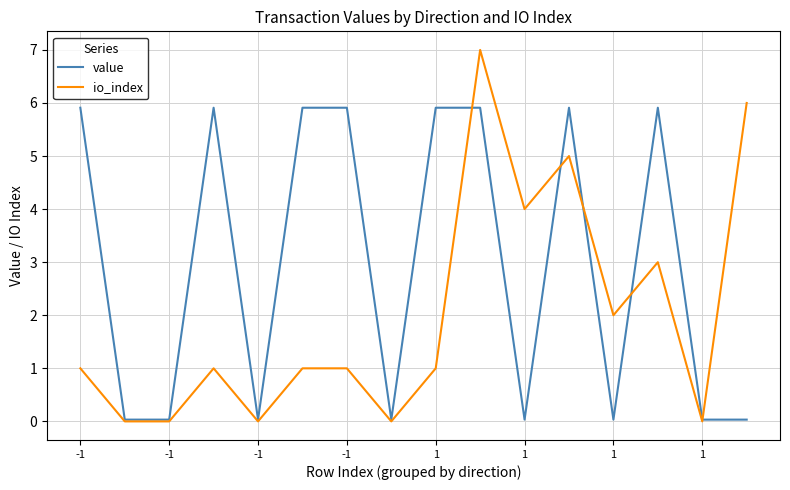

What is the difference between the second highest and second lowest values in the value series?

5.9